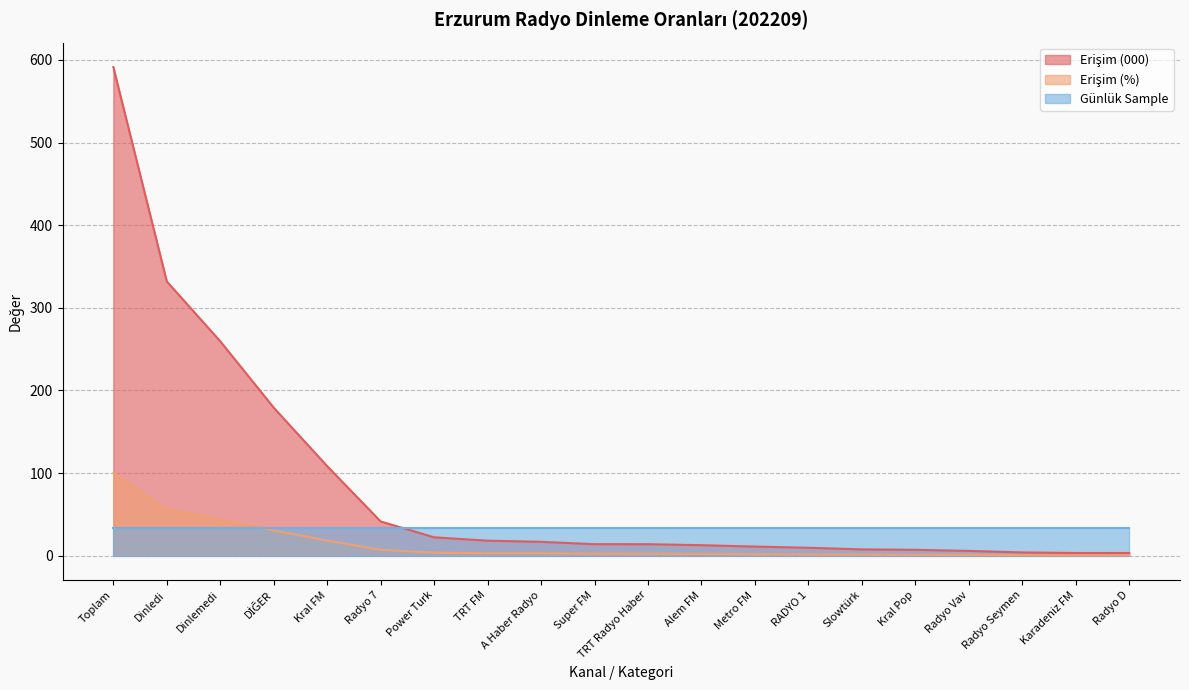

True or false: Erişim (%) and Erişim (000) cross at least once.

False